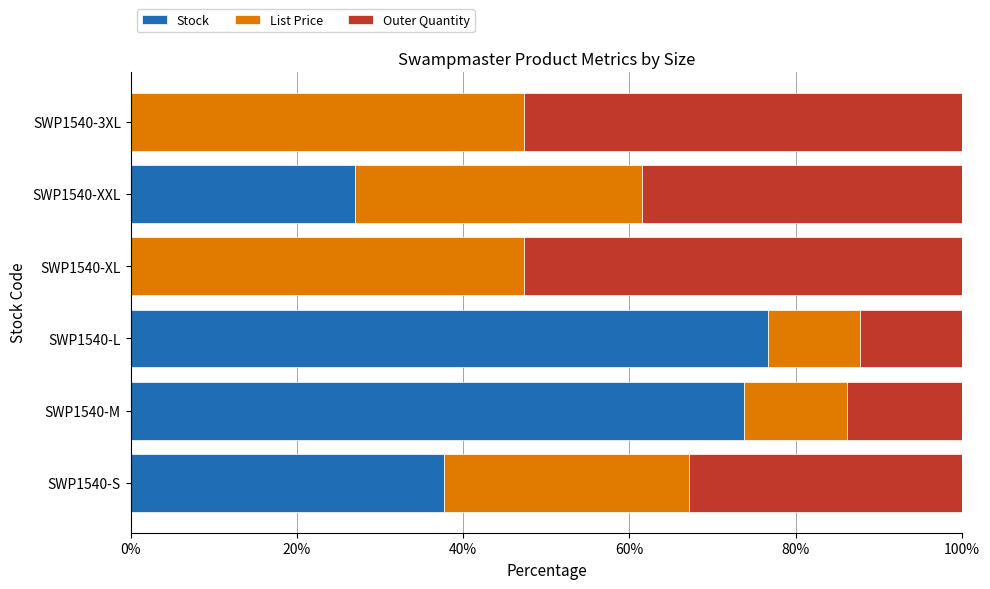

Which category has the highest value in the Stock series?

SWP1540-L